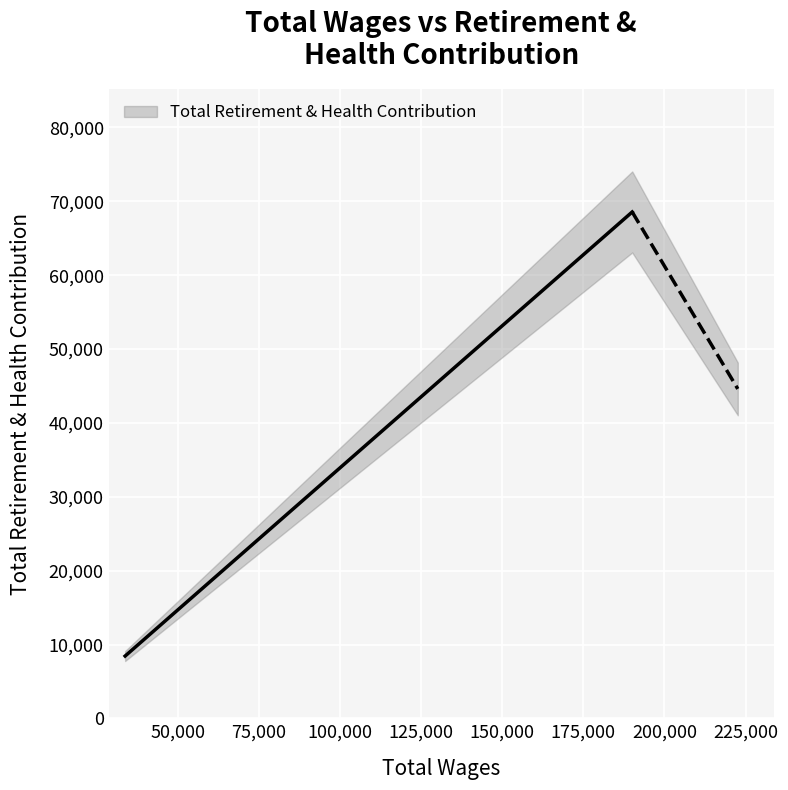

True or false: the data shows 89210 at 190071.0.

False